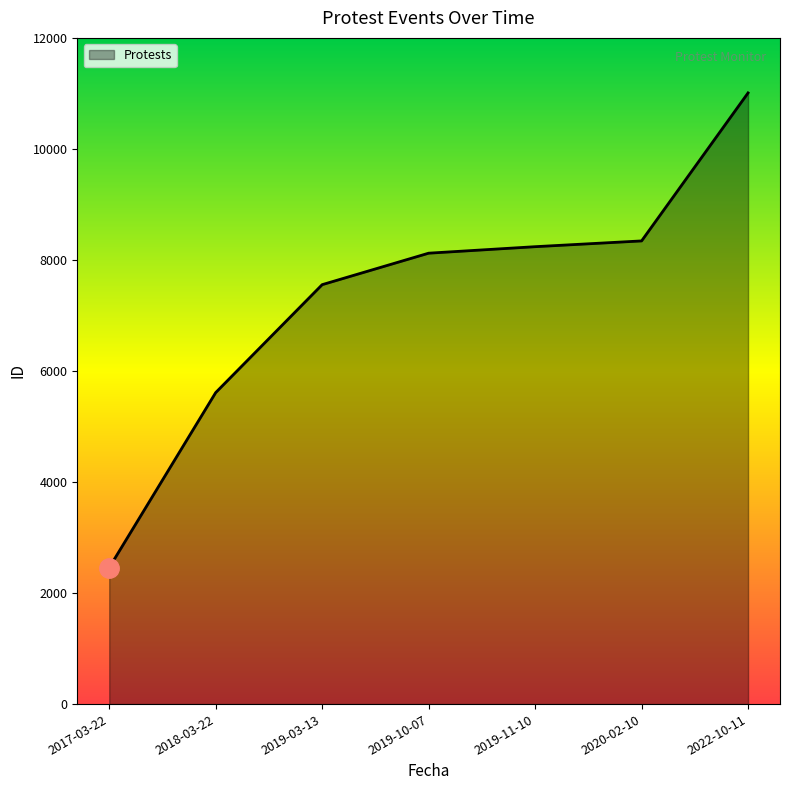

The value at 2020-02-10 is 4635. True or false?

False